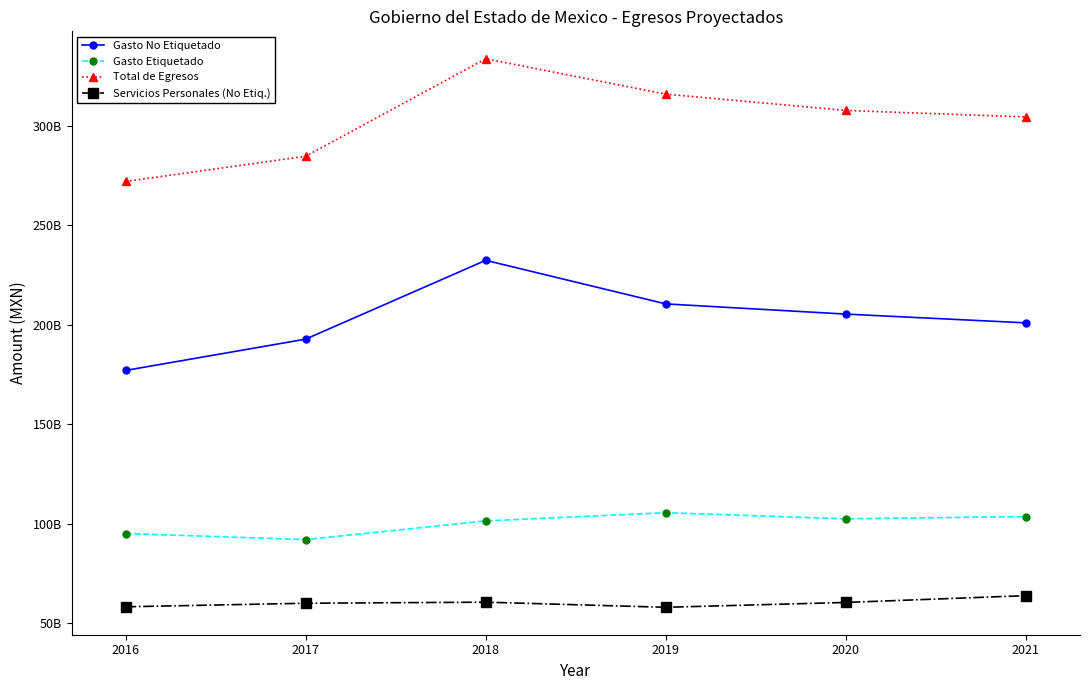

Which series has the largest total across all categories?

Total de Egresos